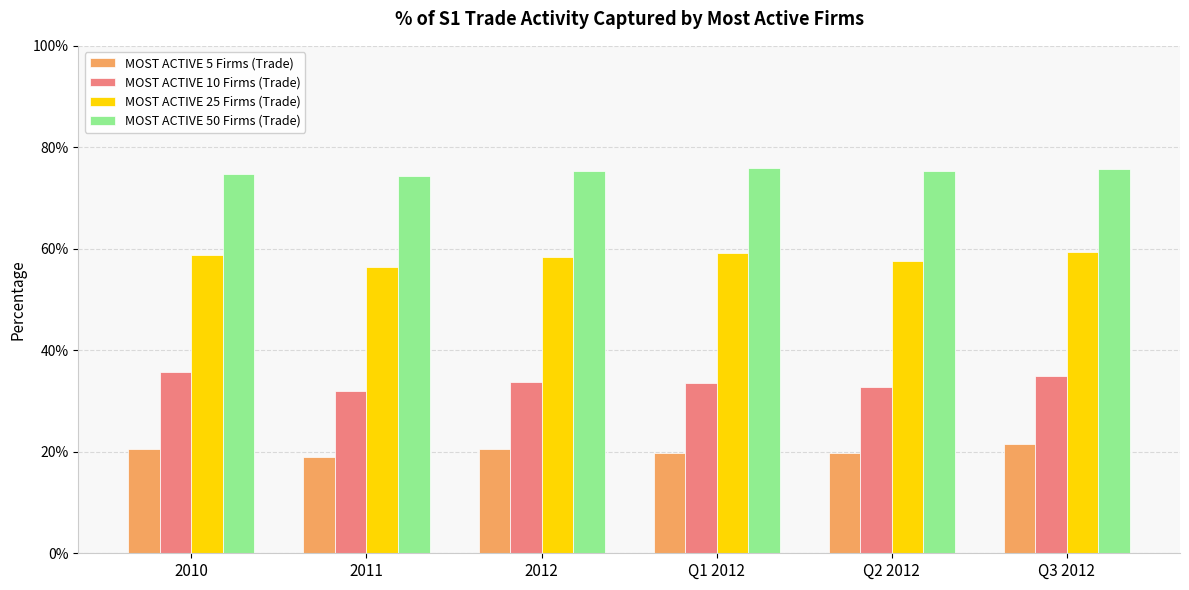

What are all the series names shown in the legend?

MOST ACTIVE 5 Firms (Trade), MOST ACTIVE 10 Firms (Trade), MOST ACTIVE 25 Firms (Trade), MOST ACTIVE 50 Firms (Trade)